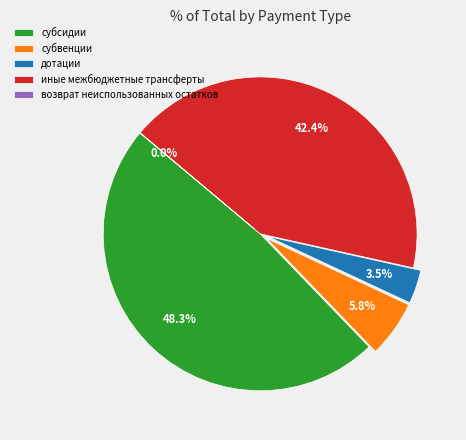

Do субсидии and субвенции together represent more than half of the pie?

Yes